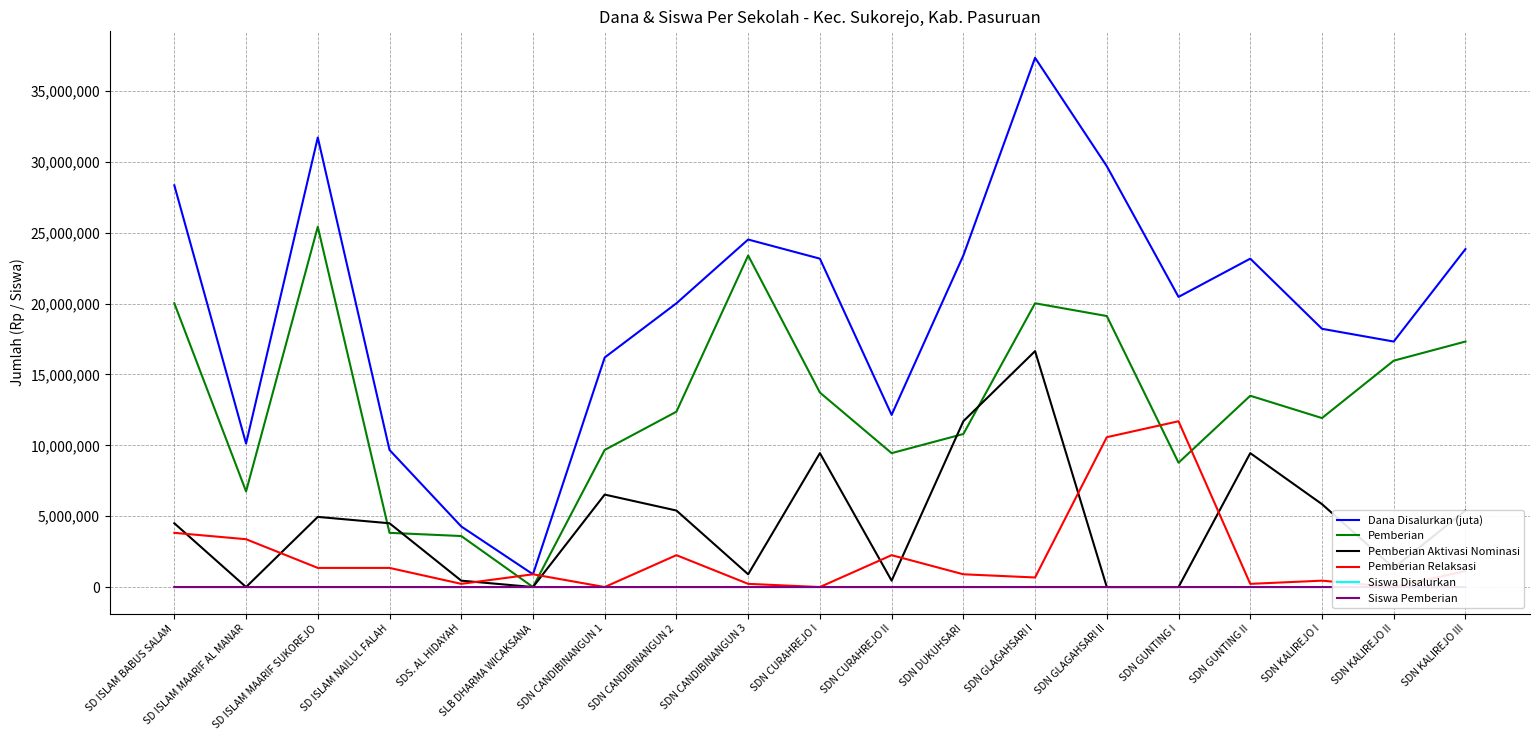

True or false: Pemberian Relaksasi and Dana Disalurkan (juta) cross at least once.

False